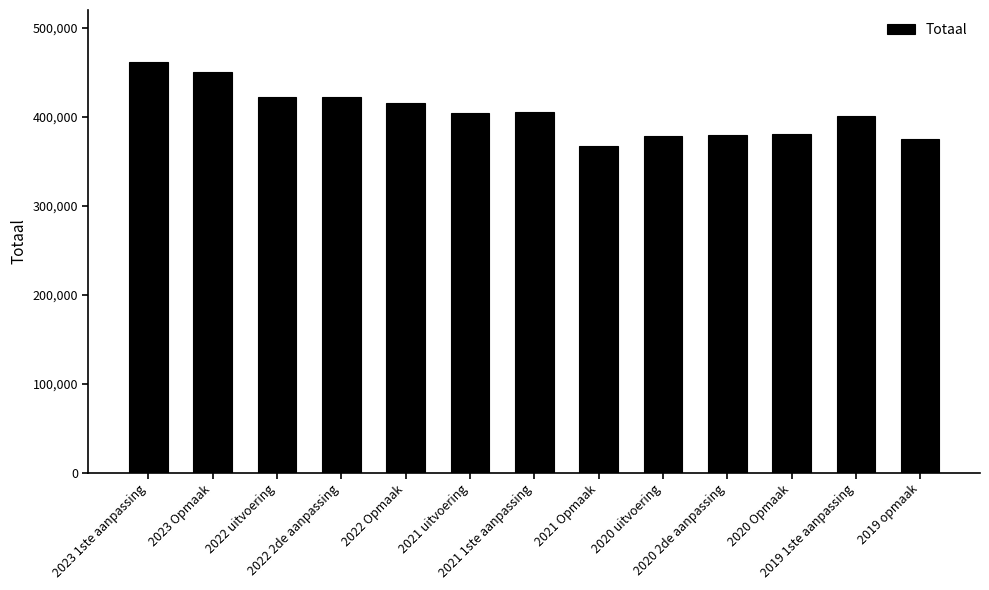

What is the ratio of the value at 2021 uitvoering to the value at 2019 opmaak?

1.1